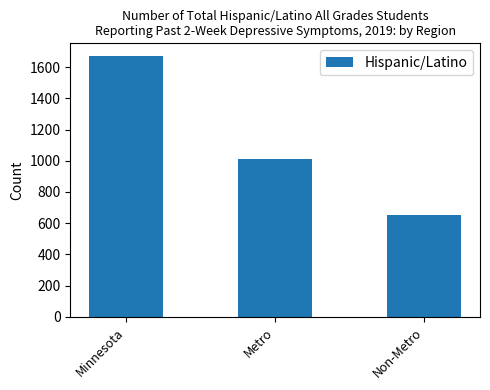

What is the ratio of the value at Non-Metro to the value at Minnesota?

0.4